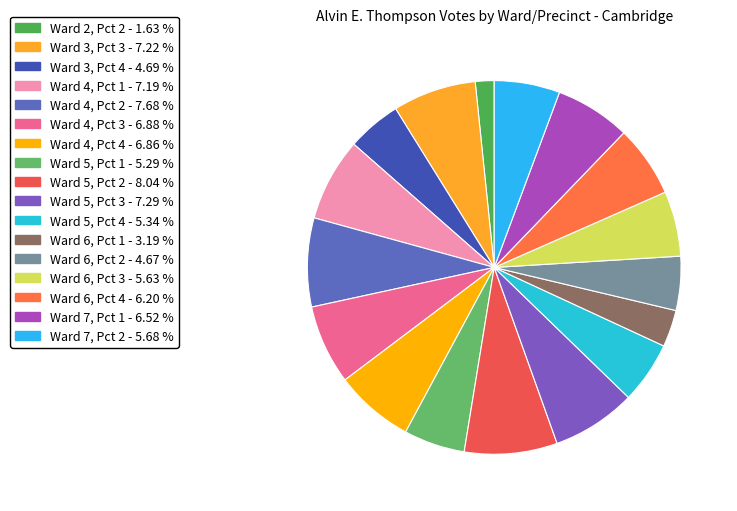

Which category has the smallest portion of the pie?

Ward 2, Pct 2